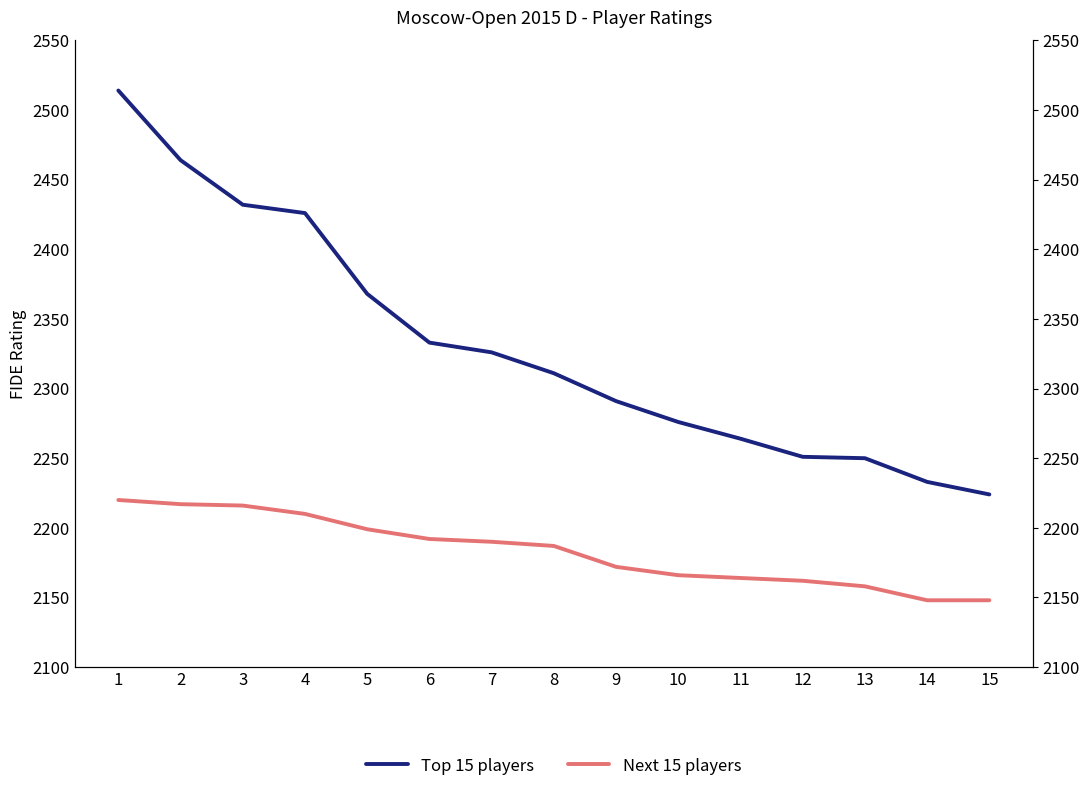

List the labels in order of Top 15 players value, largest first.

1, 2, 3, 4, 5, 6, 7, 8, 9, 10, 11, 12, 13, 14, 15